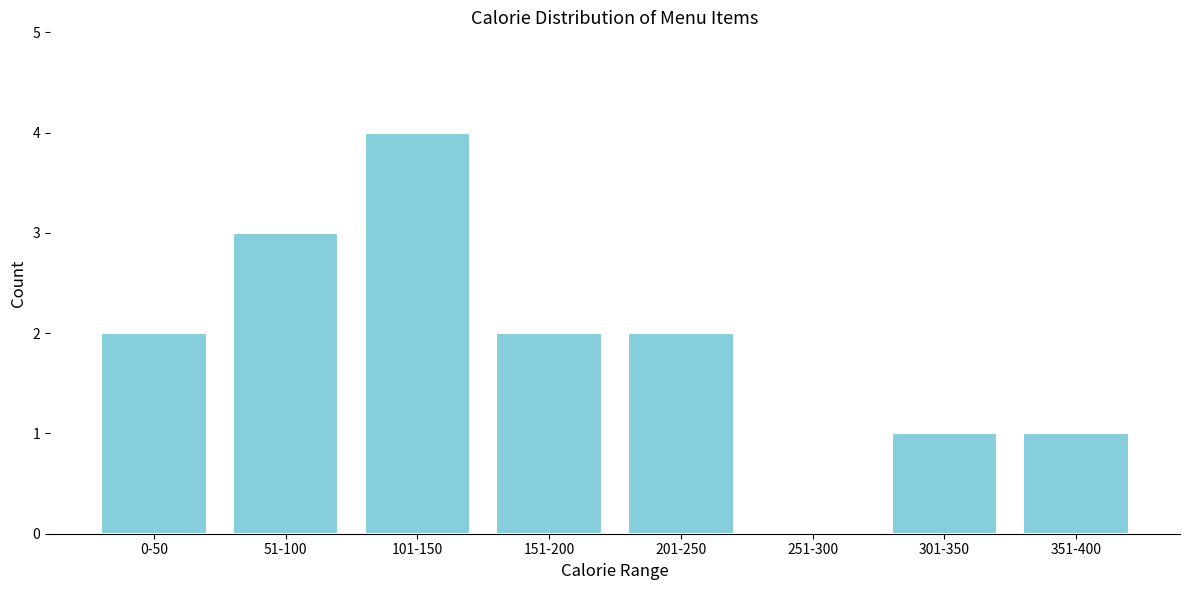

Reading right to left, list all the values displayed in this chart.

351-400=1	301-350=1	251-300=0	201-250=2	151-200=2	101-150=4	51-100=3	0-50=2